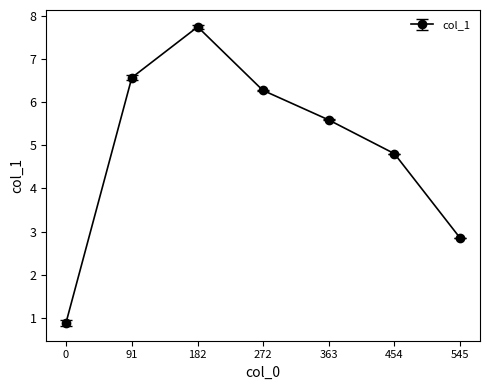

What is the average value?

5.0